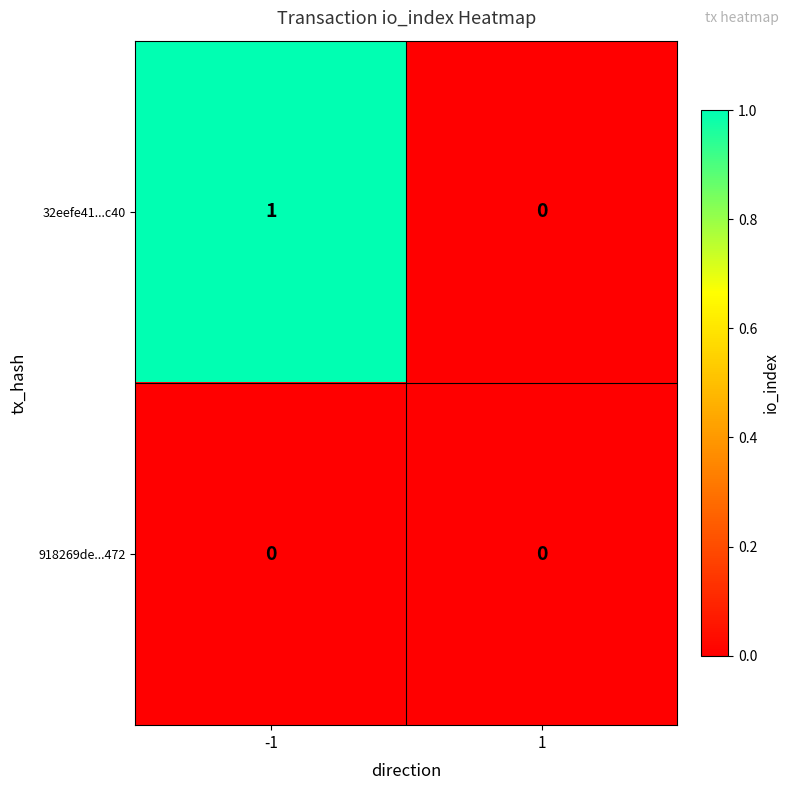

List the series in order of their peak value, highest first.

32eefe41...c40, 918269de...472